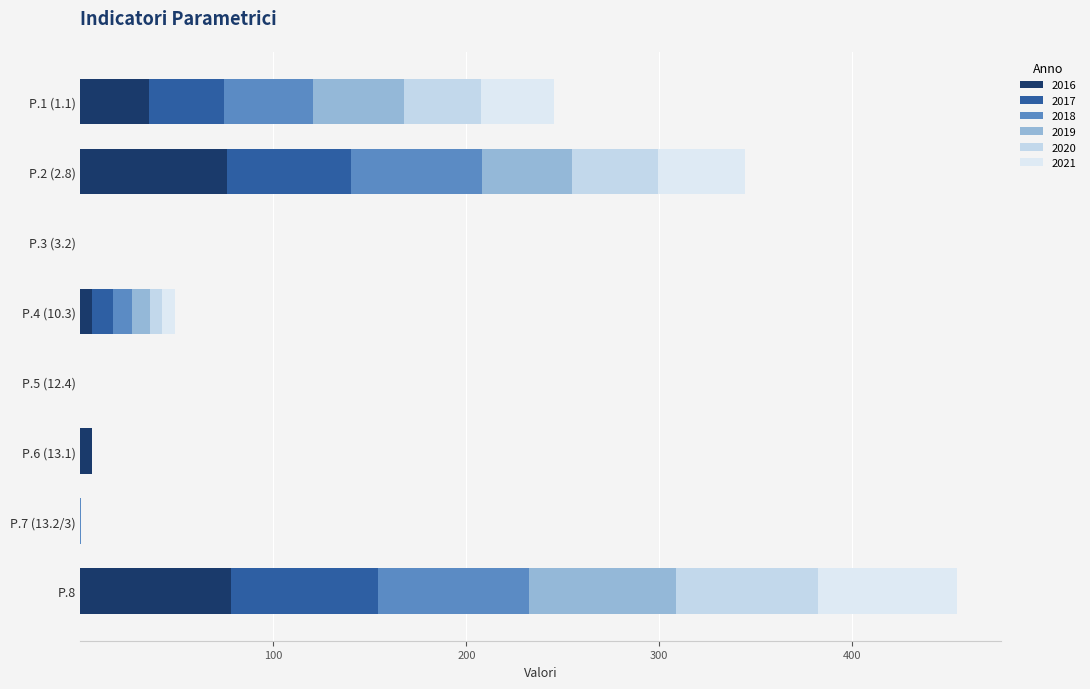

What is the difference between the maximum and minimum values in the 2021 series?

72.1